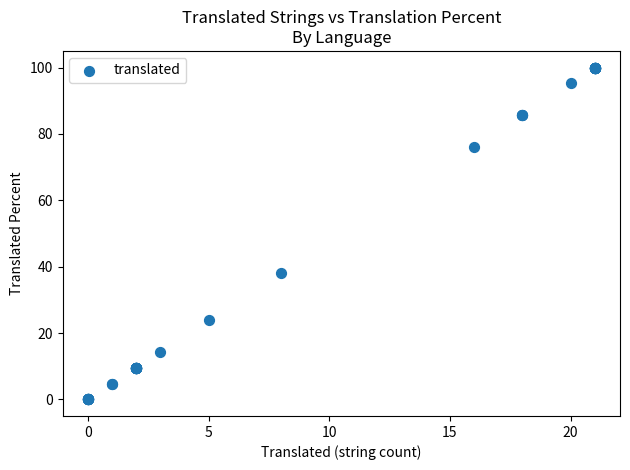

What Y value in the scatter plot is closest to 50?

38.0